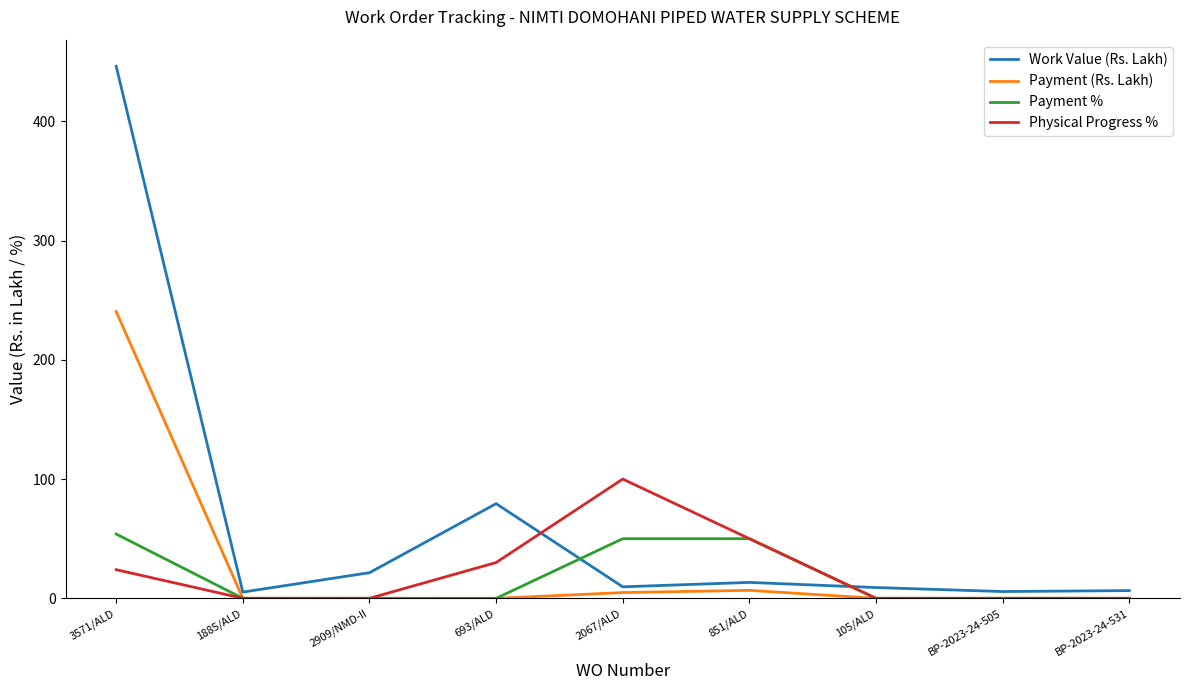

Which series has the widest spread of values?

Work Value (Rs. Lakh)